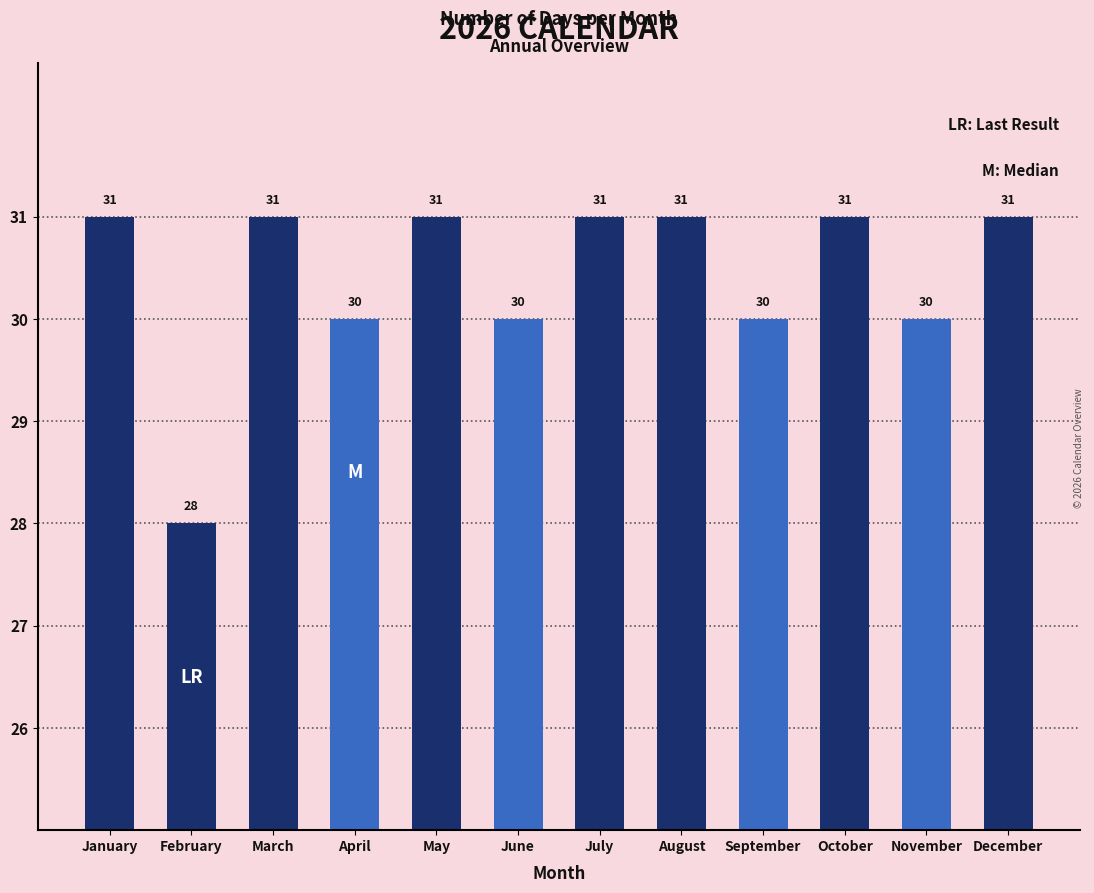

What is the difference between the values at September and October?

1